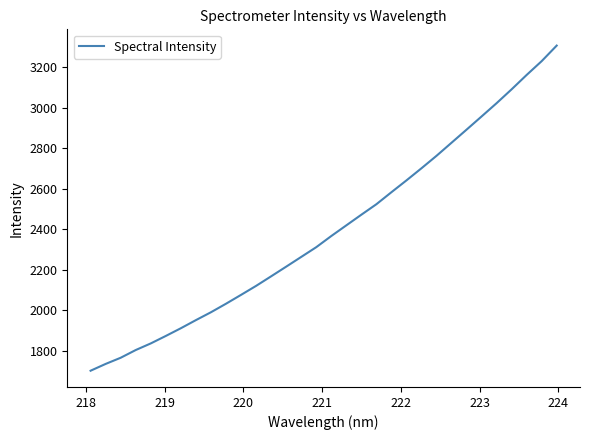

What is the difference between the maximum and minimum values?

1606.8